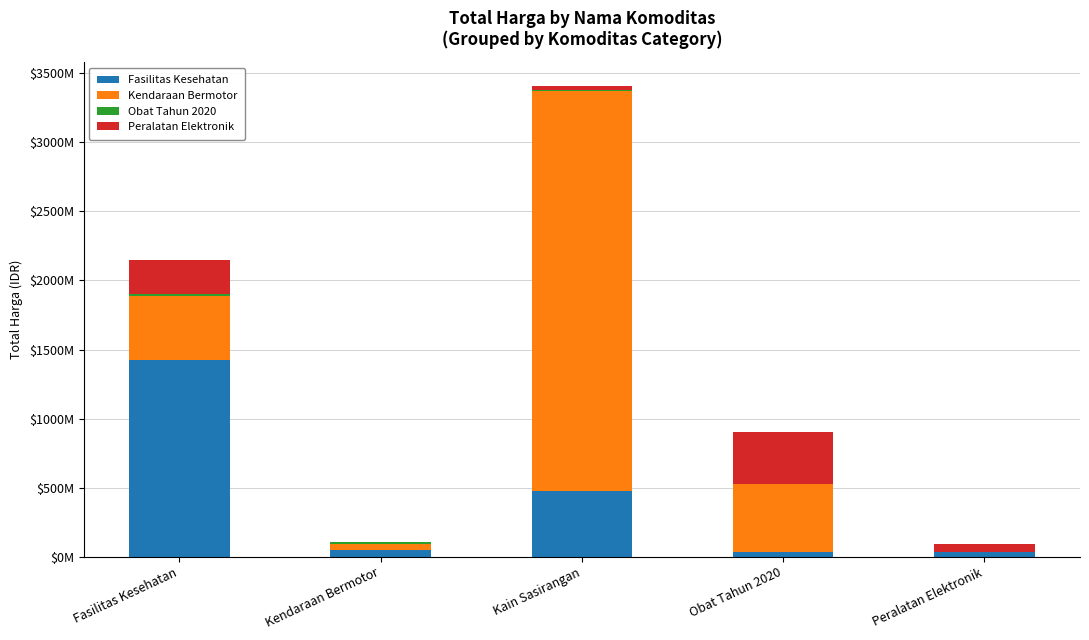

Between Obat Tahun 2020 and Kain Sasirangan, which is larger?

Kain Sasirangan